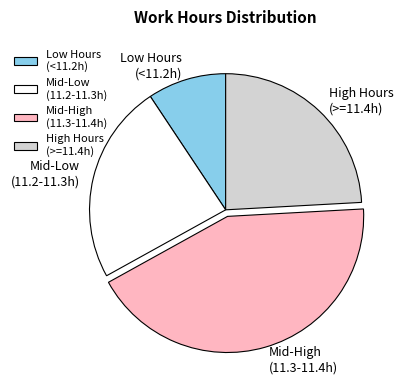

Is it true that Mid-High (11.3-11.4h) is 43% of the pie?

True